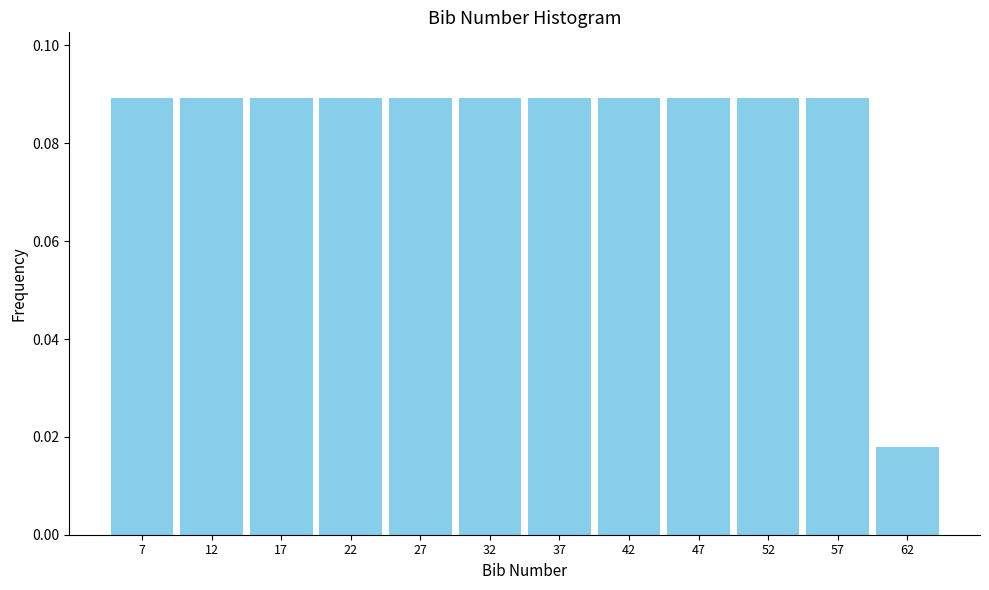

What is the height of the bar covering 55 to 60 on the x-axis? The values are not printed on the chart, so give them approximately, as read against the axis.

0.090